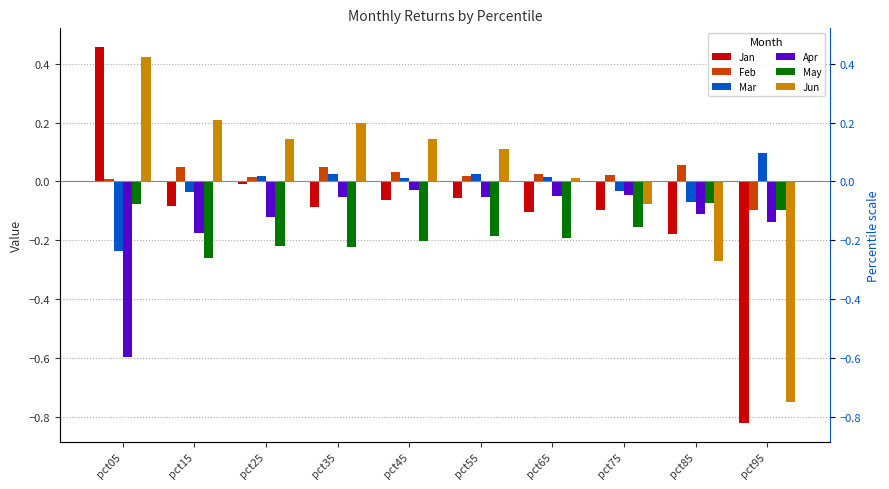

At which category is the sum across all series the highest?

pct05